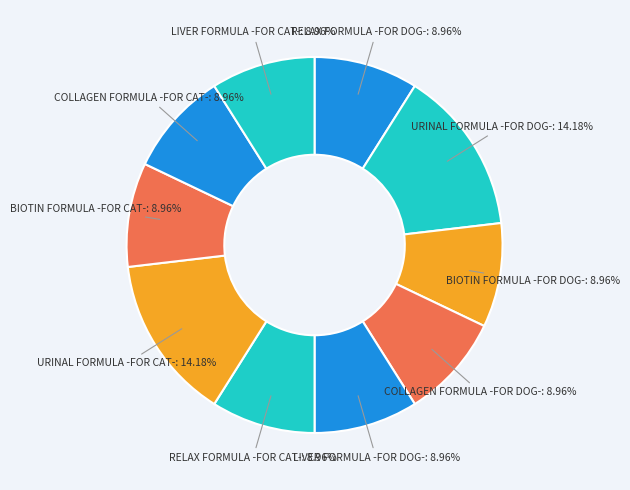

Combined, what portion of the pie is BIOTIN FORMULA -FOR CAT- and URINAL FORMULA -FOR CAT-?

23.1%